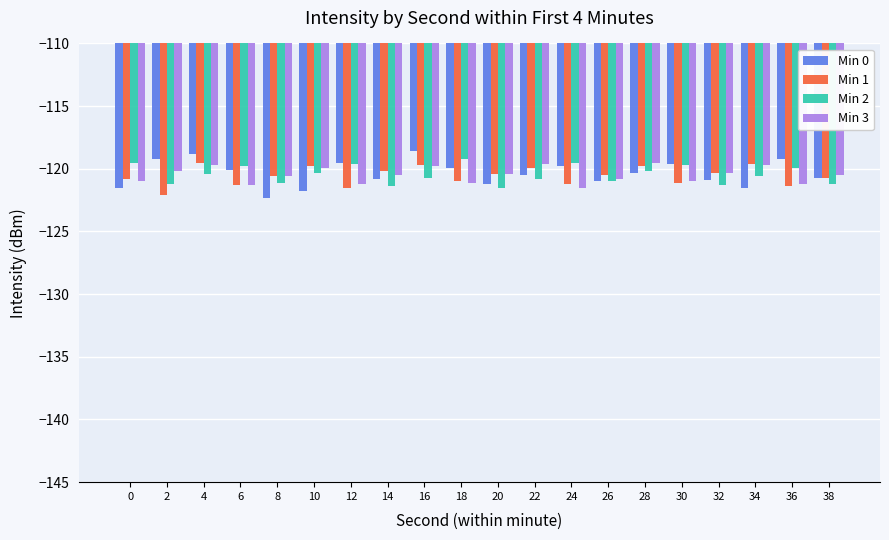

What is the sum of all Min 1 values?

-2411.4